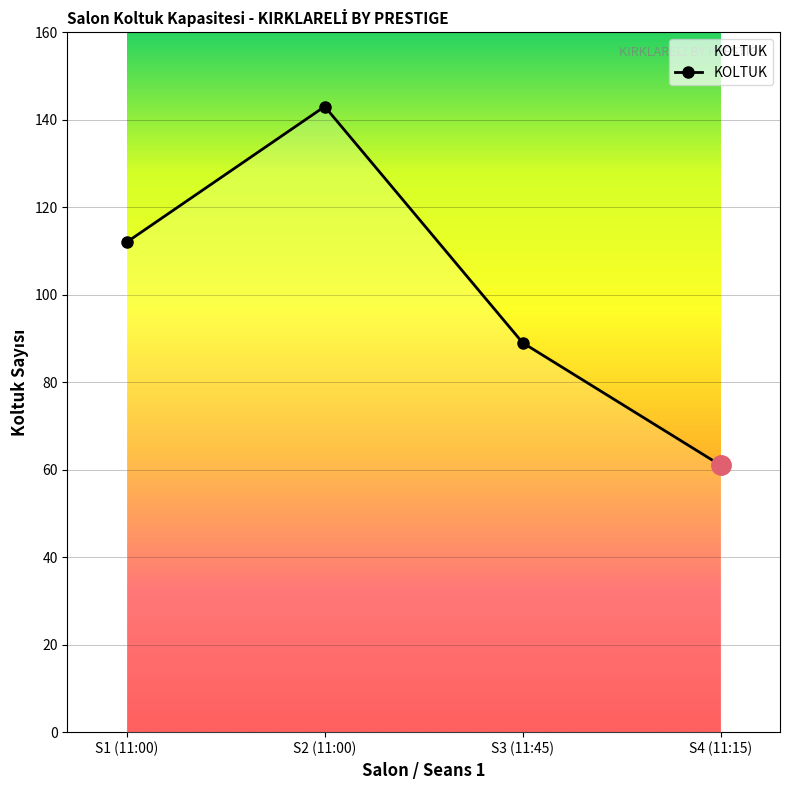

Is this an area chart (filled region under the line)?

No